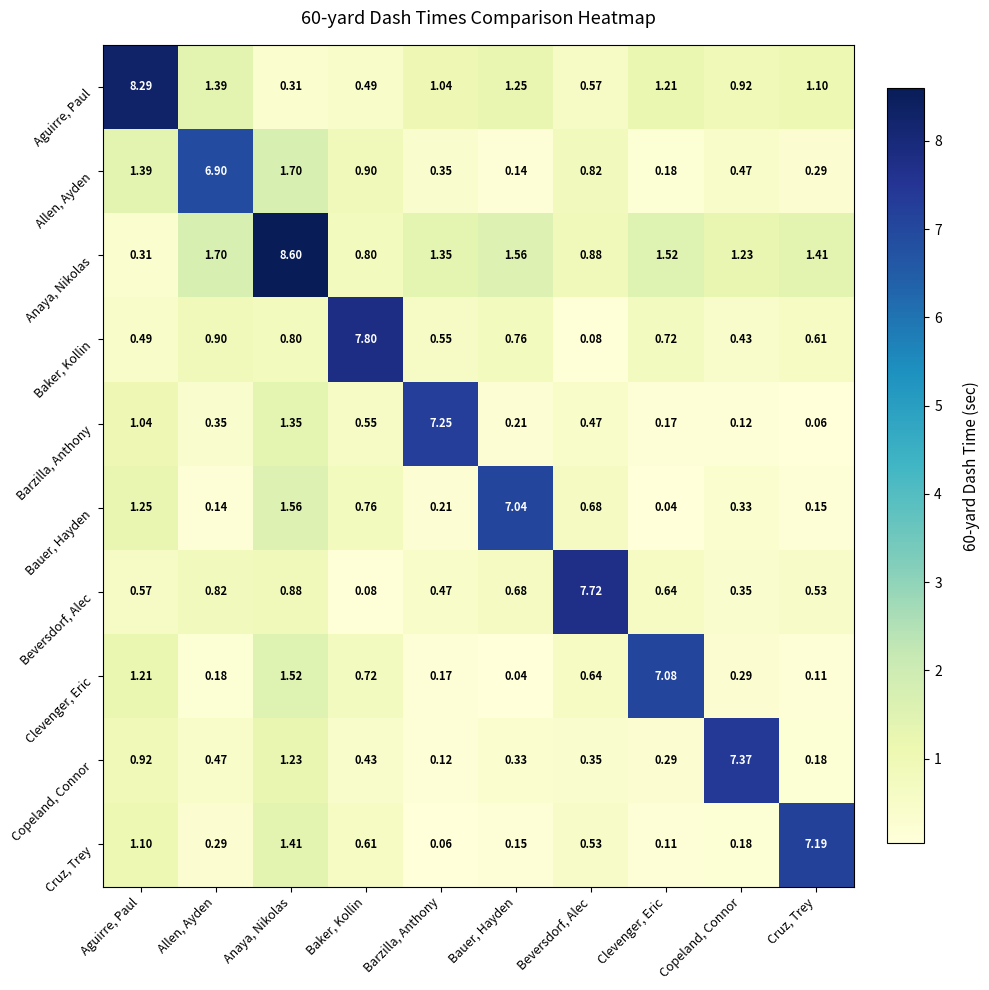

Which series has the largest range (max minus min)?

Anaya, Nikolas